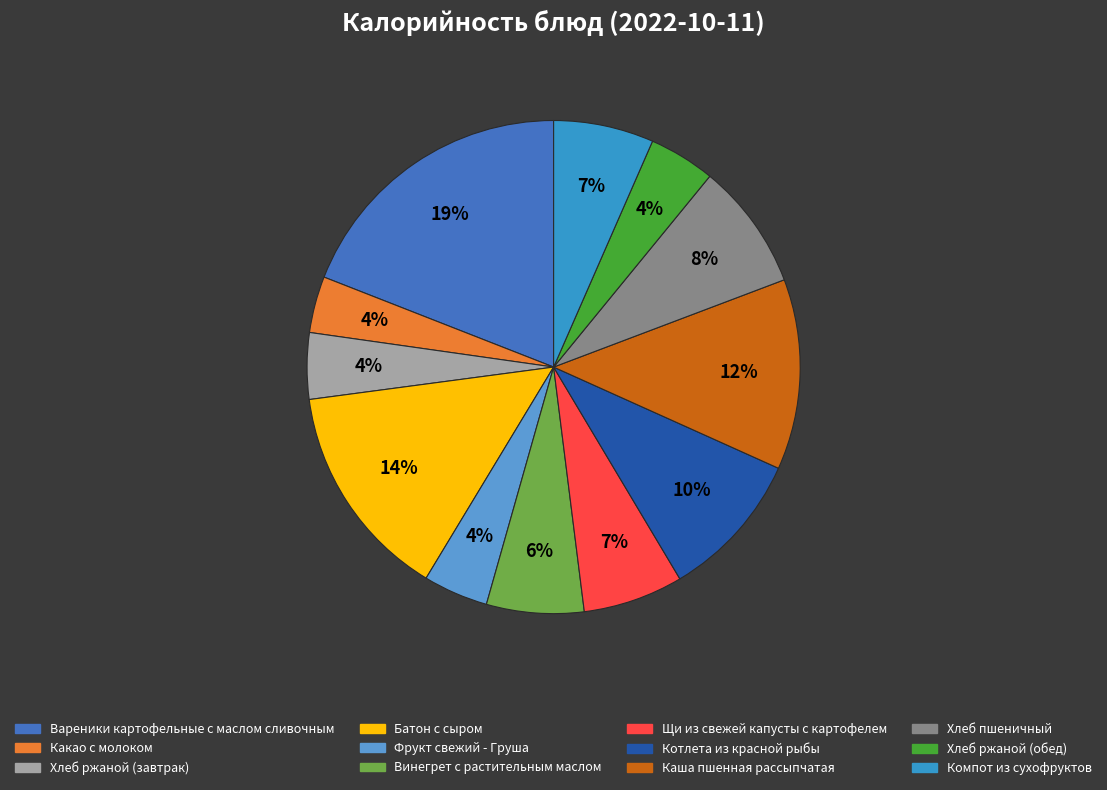

Does any single category account for the majority?

No